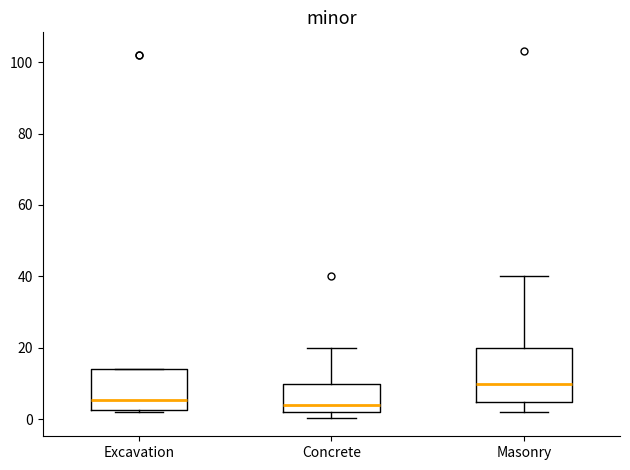

Comparing the boxes themselves (not the whiskers), which one is the tallest?

Masonry